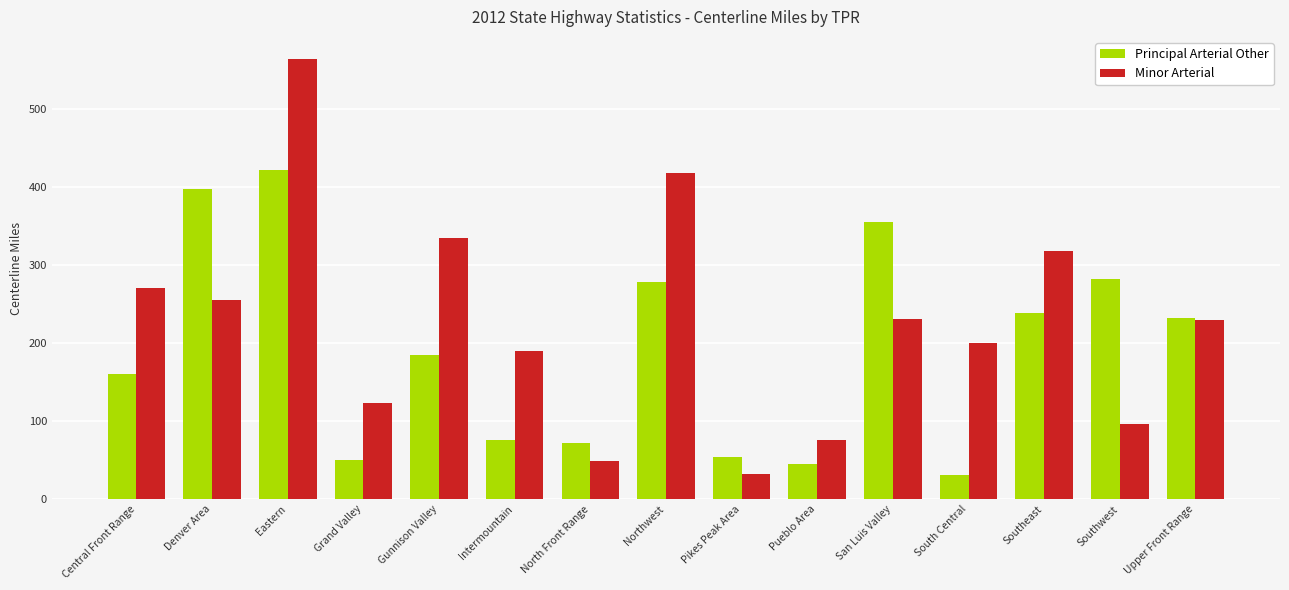

What is the maximum value for Minor Arterial?

564.9